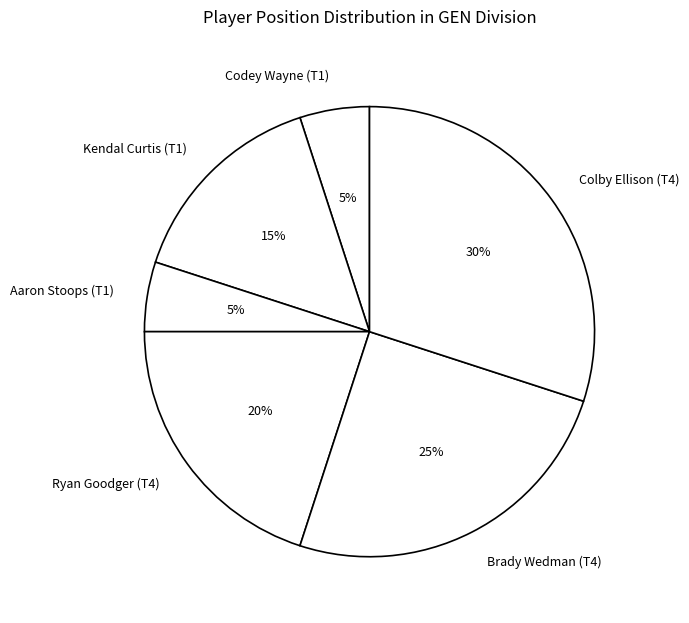

To the nearest percent, what is the average slice percentage?

17%